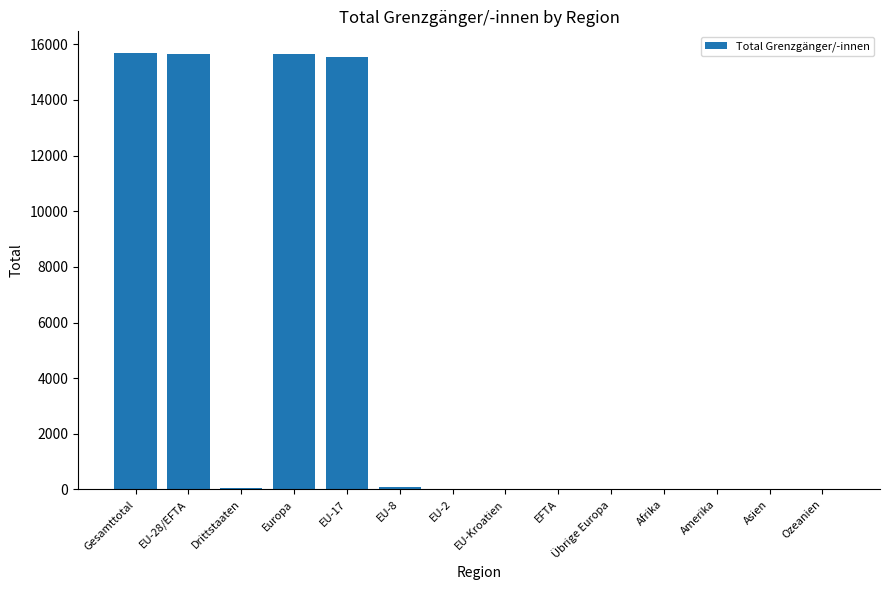

What is the greatest value displayed?

15683